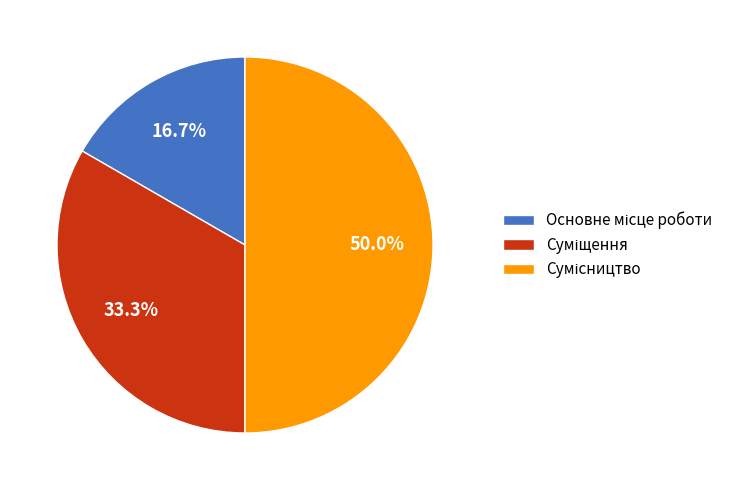

Which category has the smallest portion of the pie?

Основне місце роботи